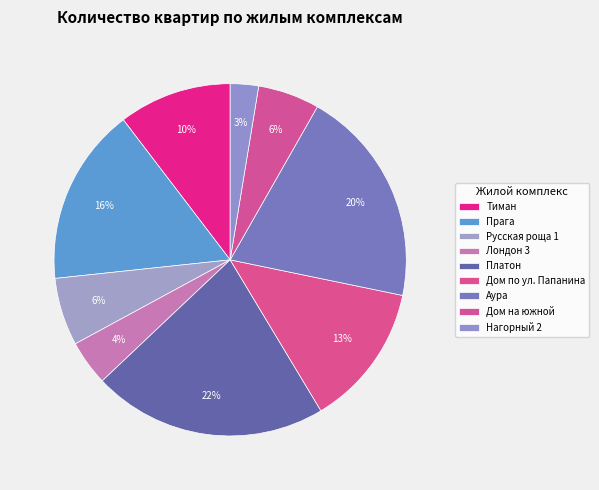

Count the number of slices in the pie.

9